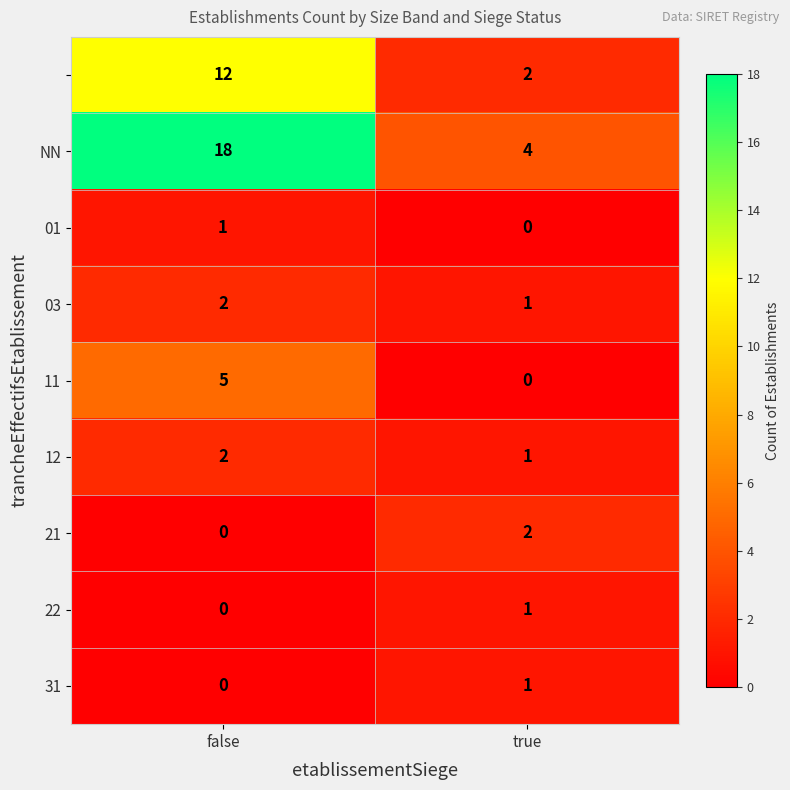

Count the number of data series in this chart.

9